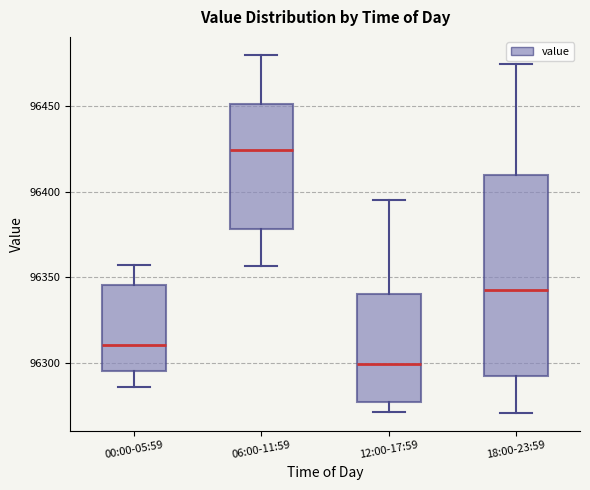

Reading left to right, read every box against the y-axis: the position of its median line, the range the box covers, and the ends of its whiskers. The values are not printed on the chart, so give them approximately, as read against the axis.

00:00-05:59: median 96310, box 96295 to 96345, whiskers 96285 to 96355
06:00-11:59: median 96425, box 96380 to 96450, whiskers 96355 to 96480
12:00-17:59: median 96300, box 96275 to 96340, whiskers 96270 to 96395
18:00-23:59: median 96345, box 96295 to 96410, whiskers 96270 to 96475